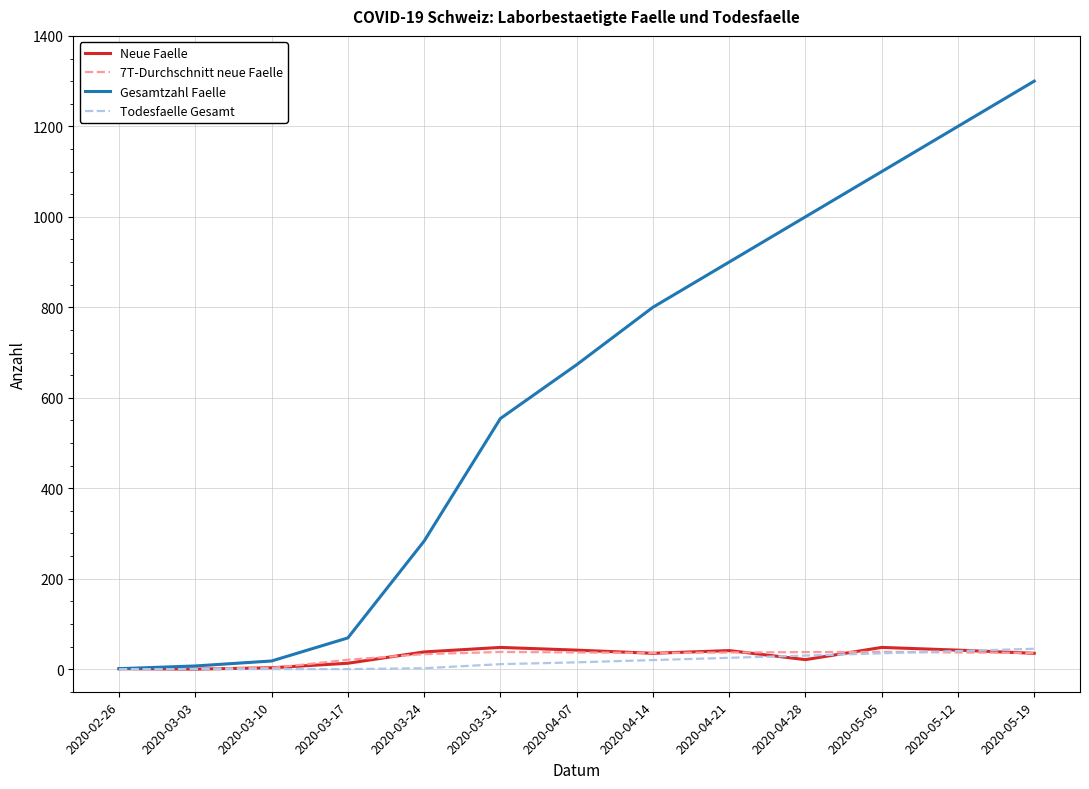

What are all the series names shown in the legend?

Neue Faelle, 7T-Durchschnitt neue Faelle, Gesamtzahl Faelle, Todesfaelle Gesamt